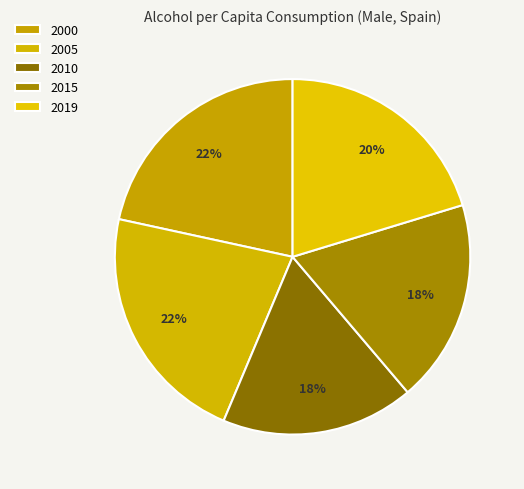

Which has a higher value, 2005 or 2010?

2005